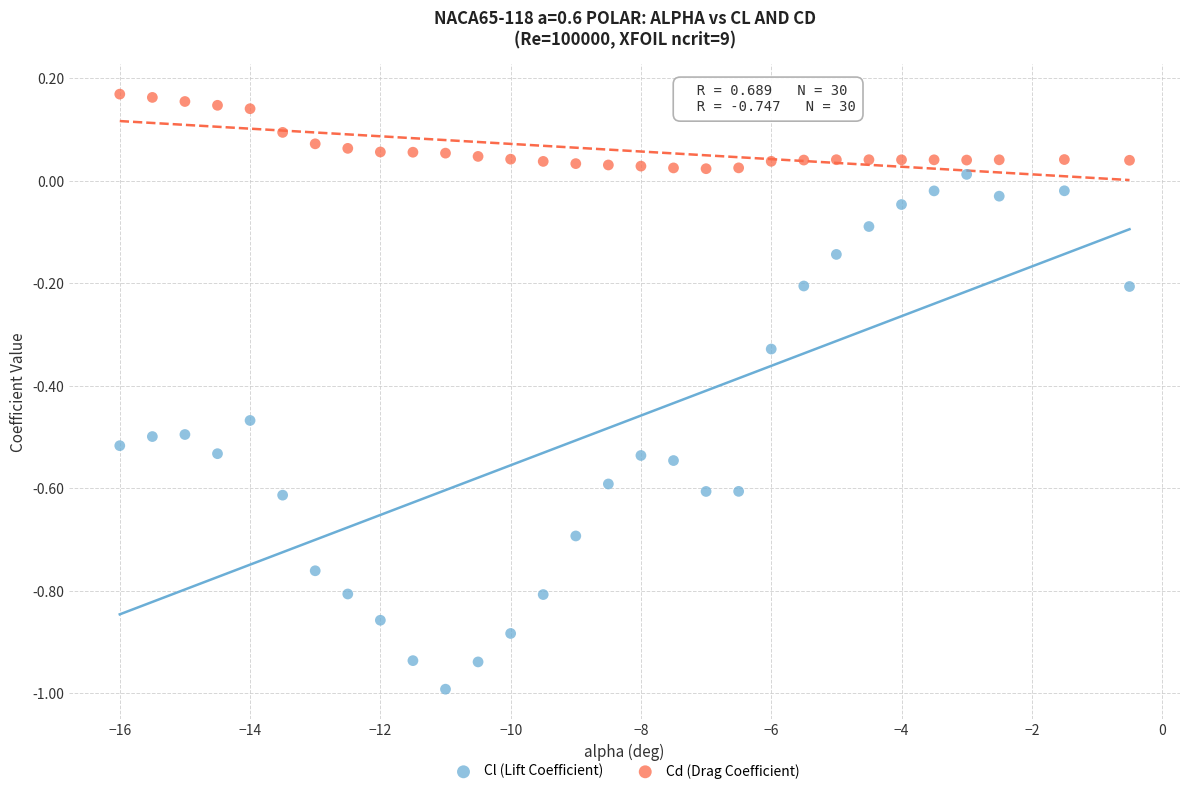

Which series has the largest Y range (max minus min)?

Cl (Lift Coefficient)